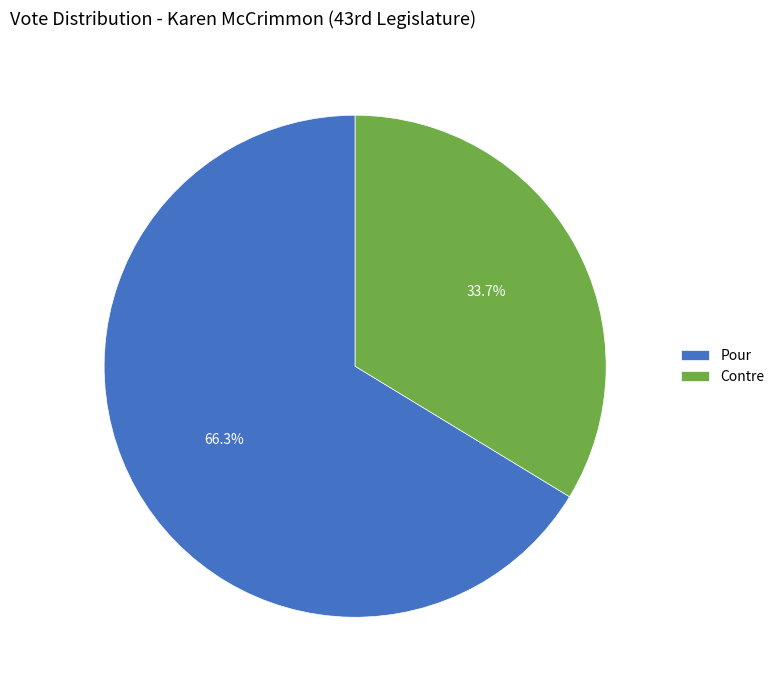

Is it true that Pour is 54% of the pie?

False